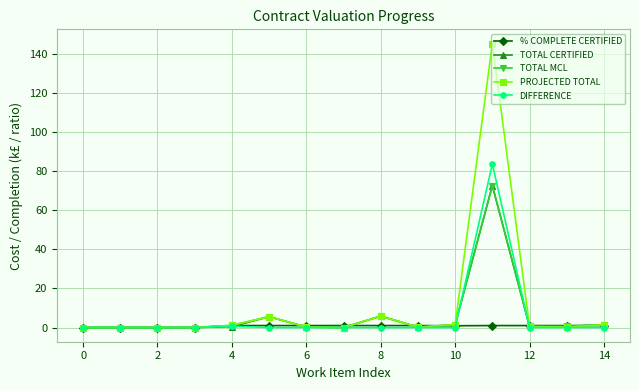

What is the highest value of the % COMPLETE CERTIFIED series?

1.0